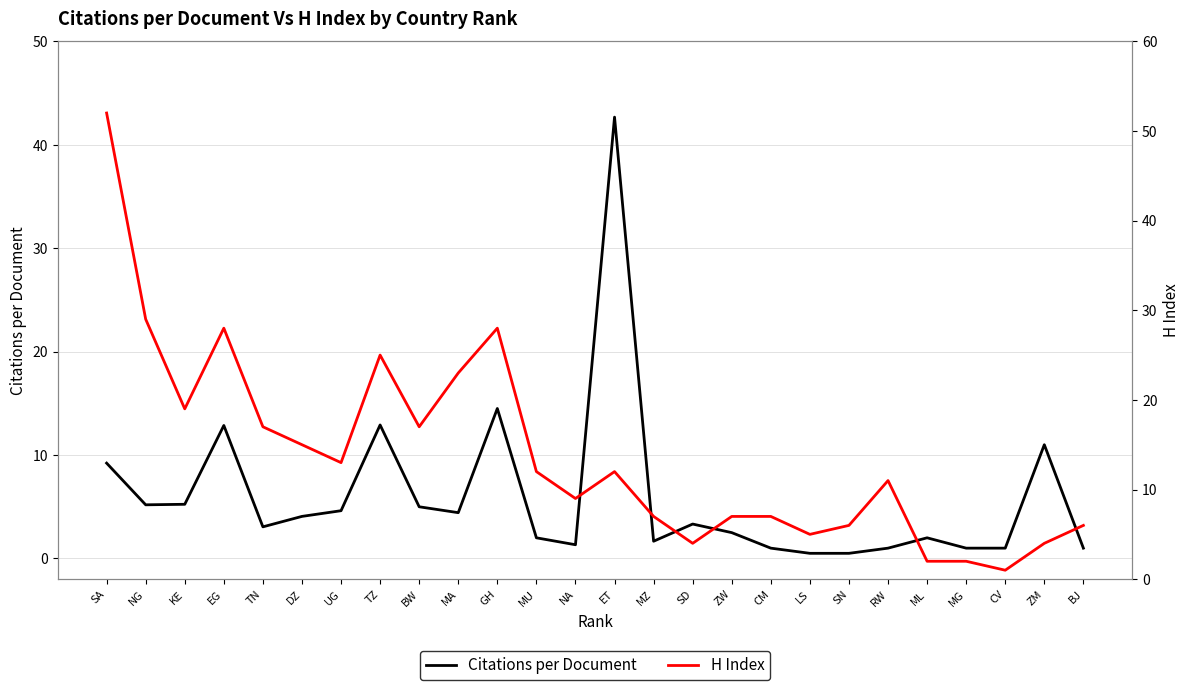

Is it true that Citations per Document equals 2.3 at MZ?

False